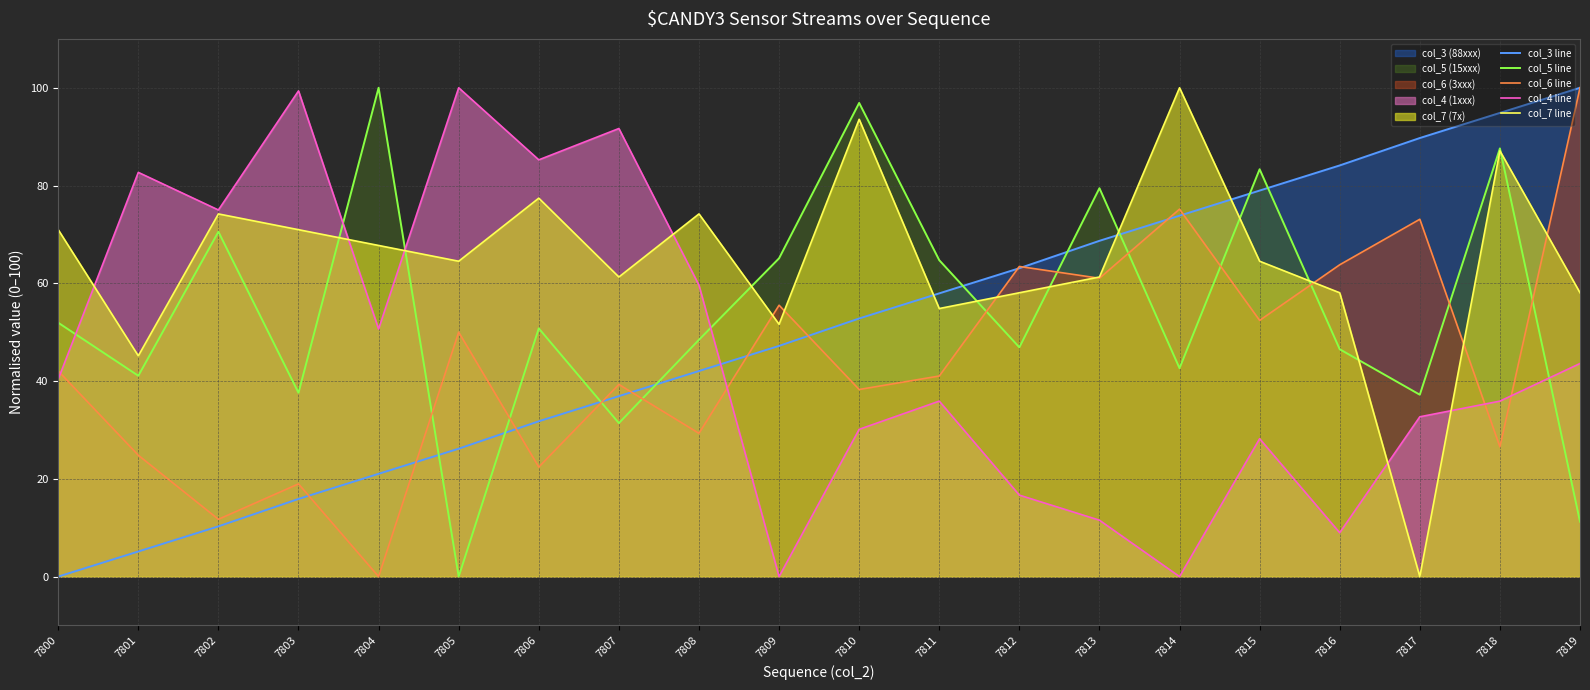

Where does the col_7 line series first go above 64?

7800